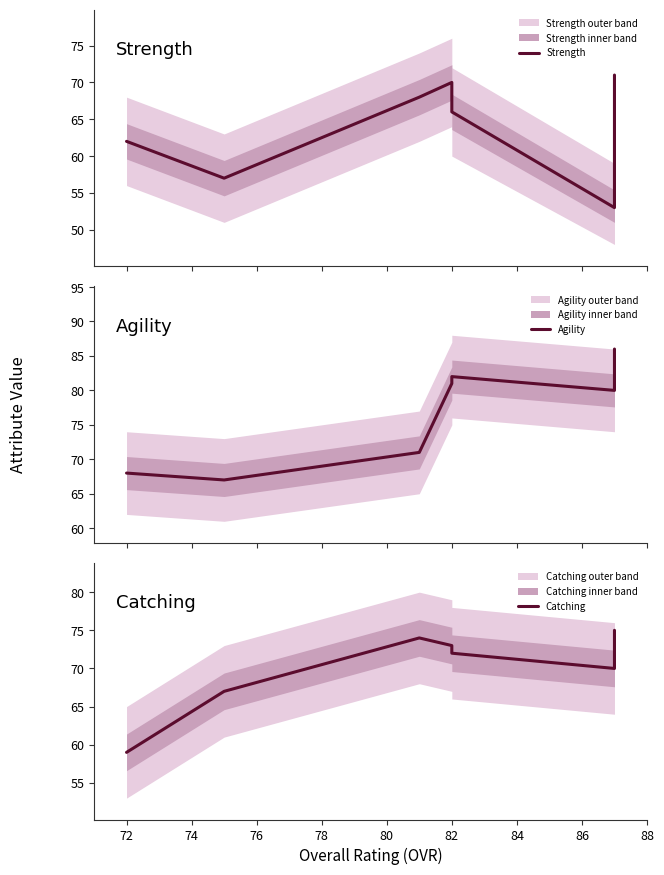

True or false: Agility has more than 0 interior local peaks.

True